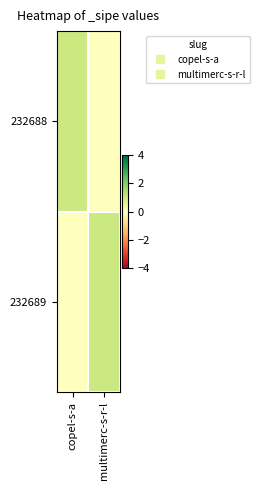

Reading right to left, transcribe all the data shown in this chart.

232688: multimerc-s-r-l=0	copel-s-a=1
232689: multimerc-s-r-l=1	copel-s-a=0